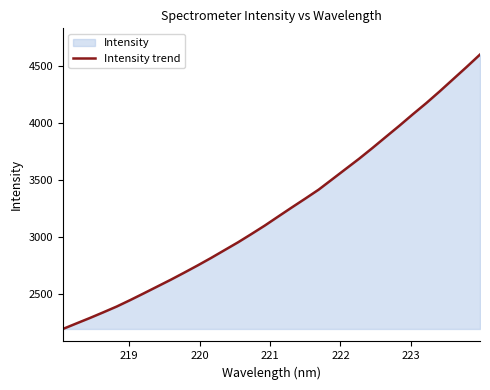

What is the difference between the maximum and minimum values?

2406.2